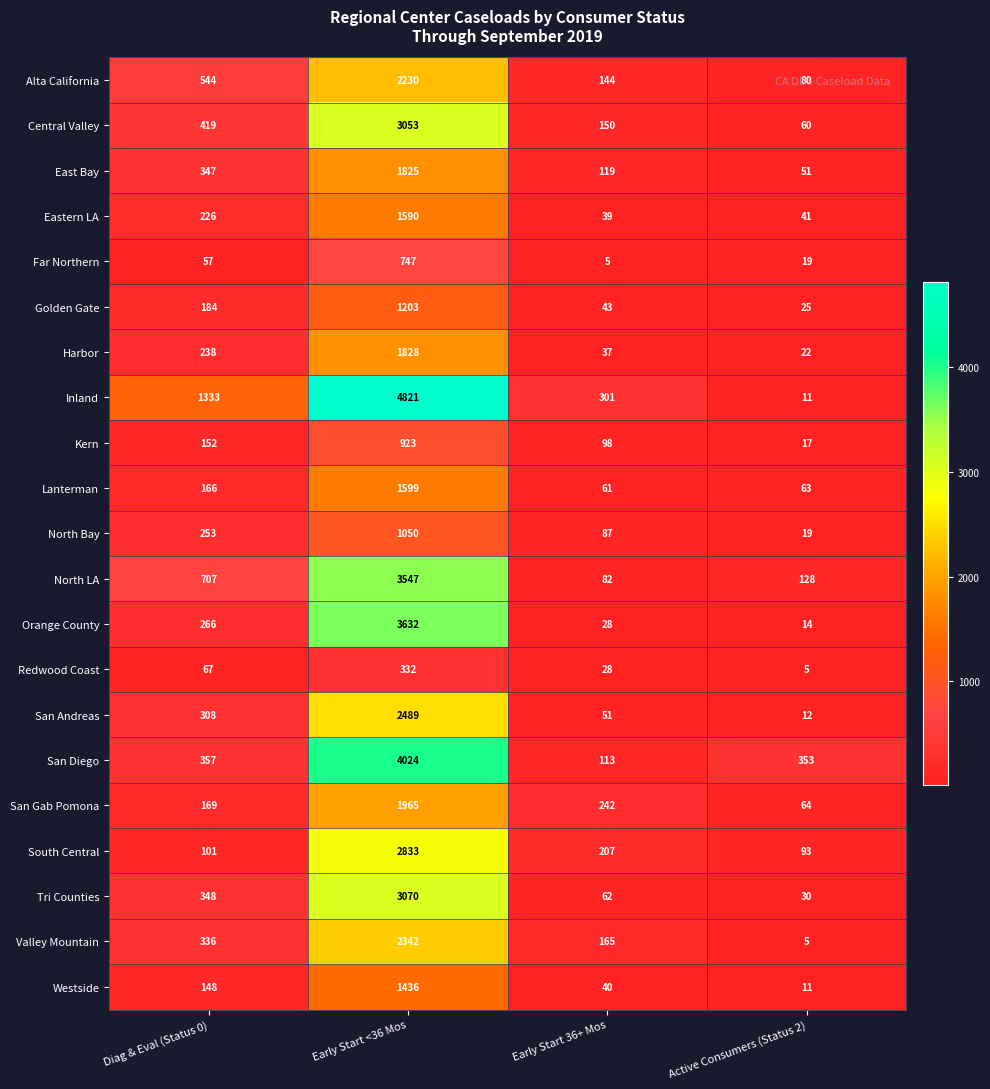

What is the sum of the Golden Gate values at Diag & Eval (Status 0) and Active Consumers (Status 2)?

209